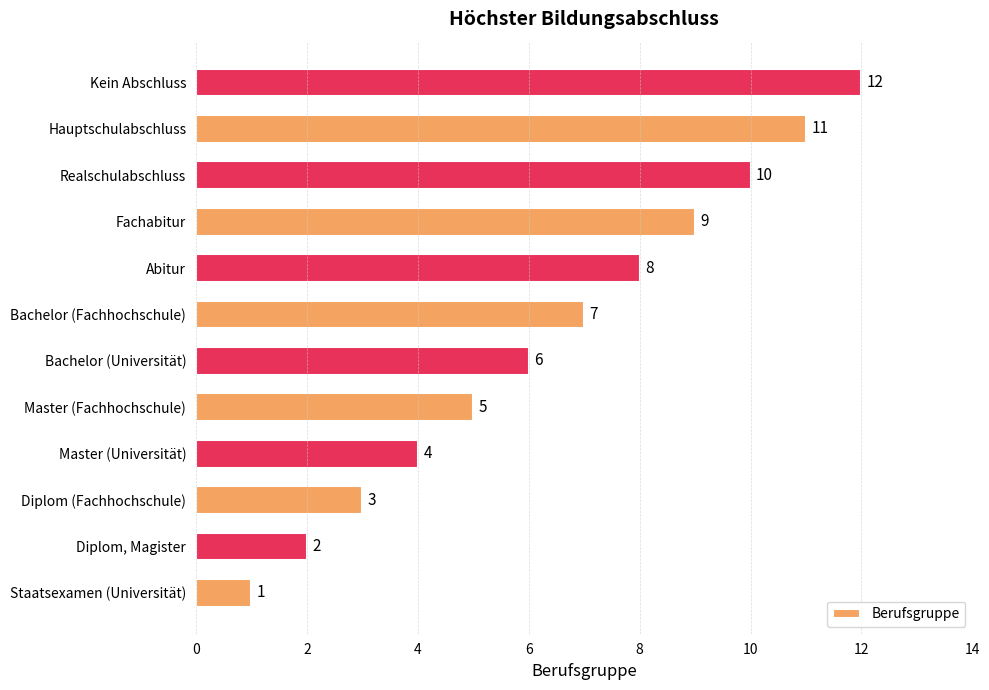

How many bars are there in total?

12